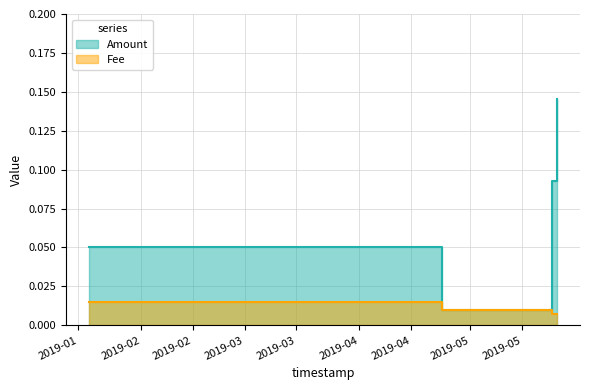

What is the label of the 2nd point from the left?

2019-04-23 10:15:53